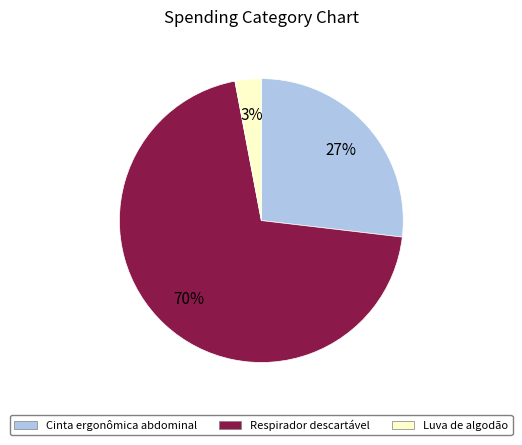

Approximately how many times larger is the value at Cinta ergonômica abdominal compared to Luva de algodão?

9.0